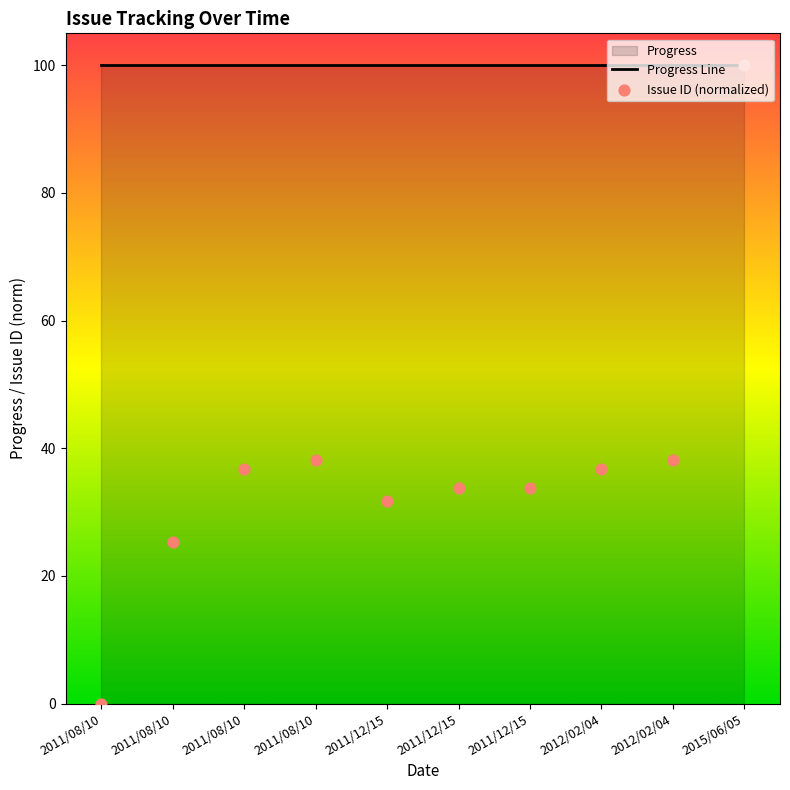

At how many categories does at least one series exceed 46?

10